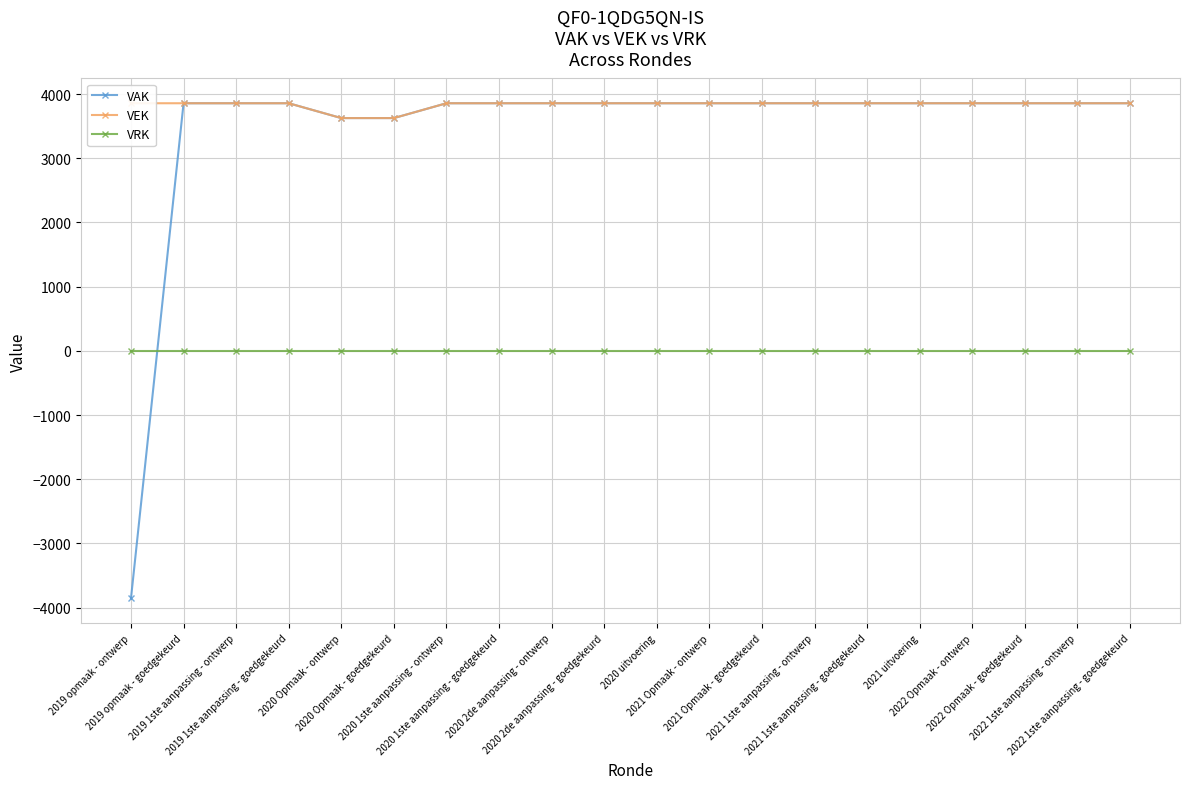

What is the sum of the VAK values at 2019 1ste aanpassing - ontwerp and 2021 1ste aanpassing - ontwerp?

7712